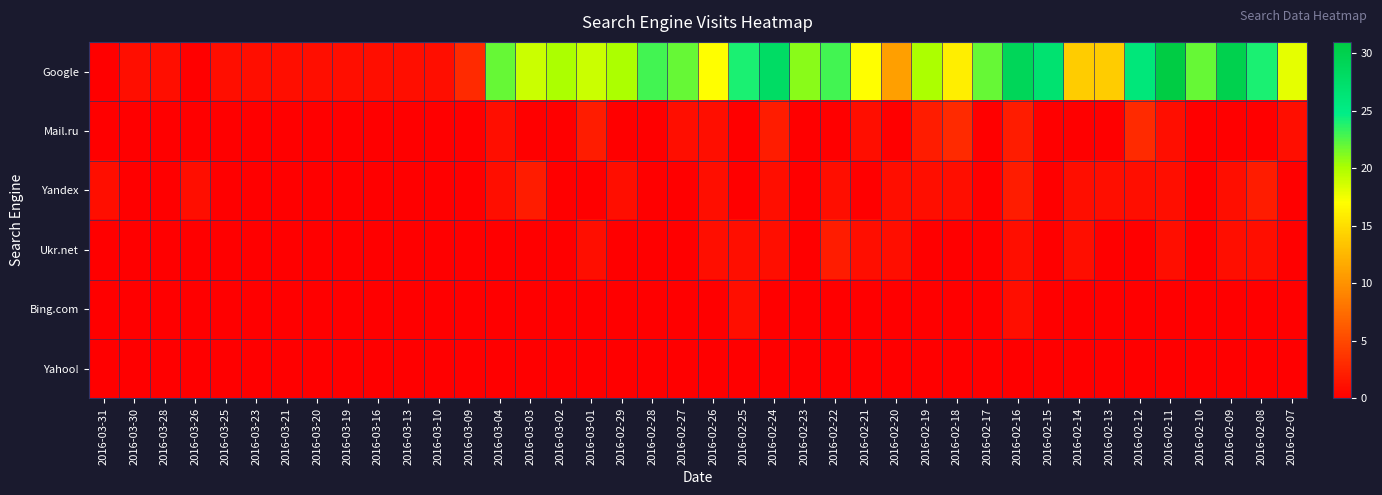

Which series has the widest spread of values?

Google